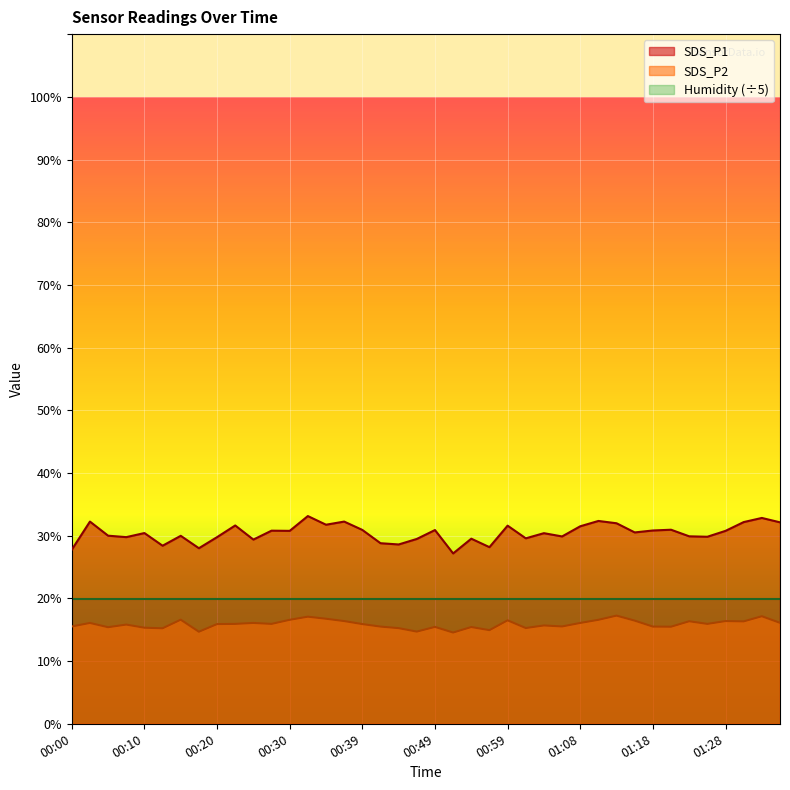

What is the difference between the highest and lowest values at 01:35?

16.0